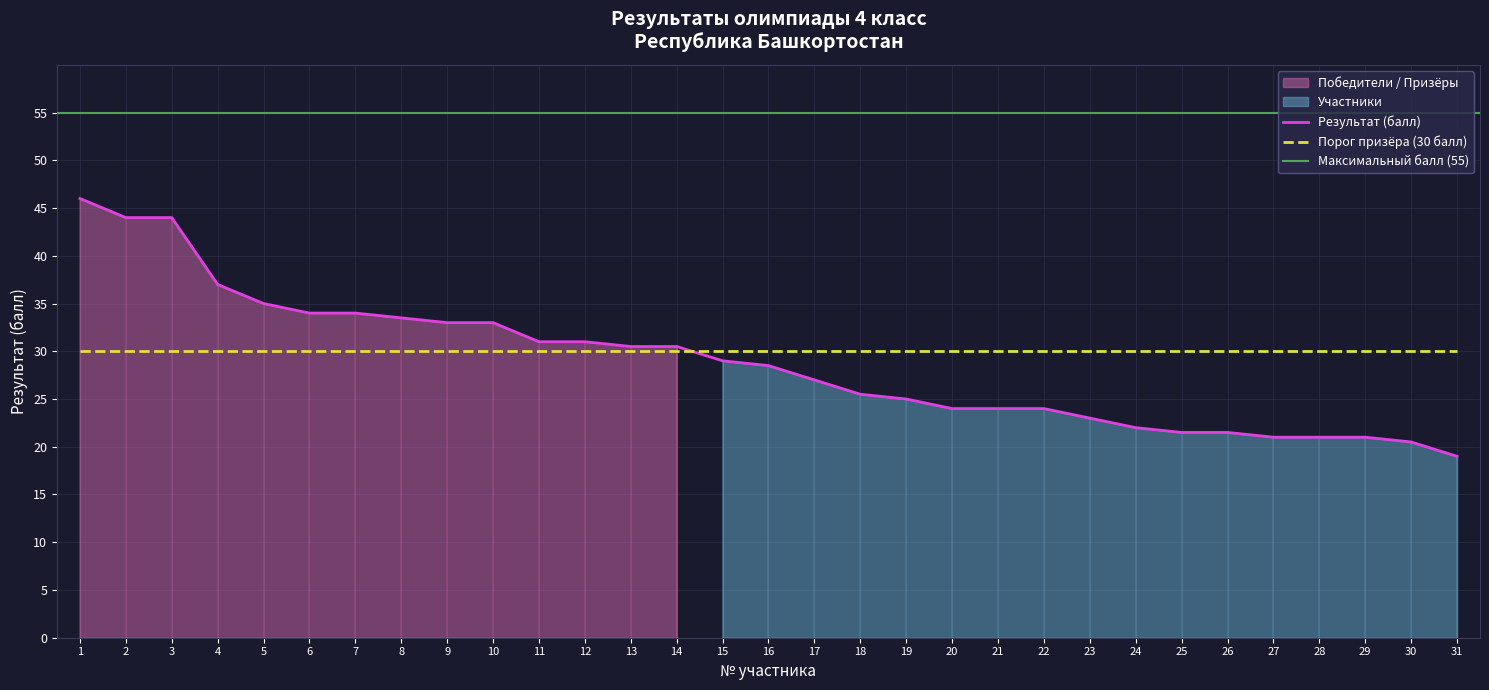

What is the sum of the values at 9 and 15?

62.0